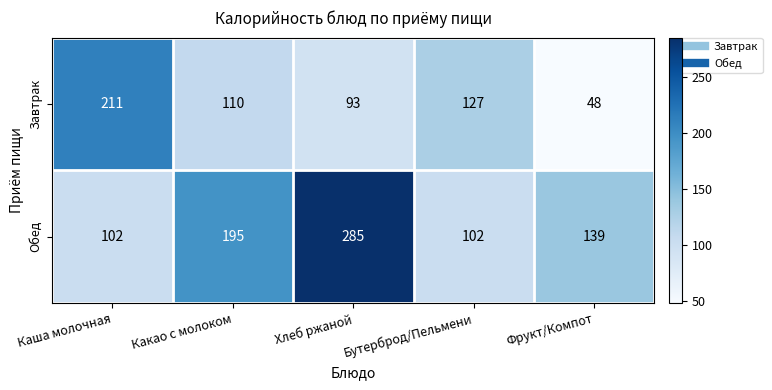

What is the difference between the highest and lowest values at Какао с молоком?

85